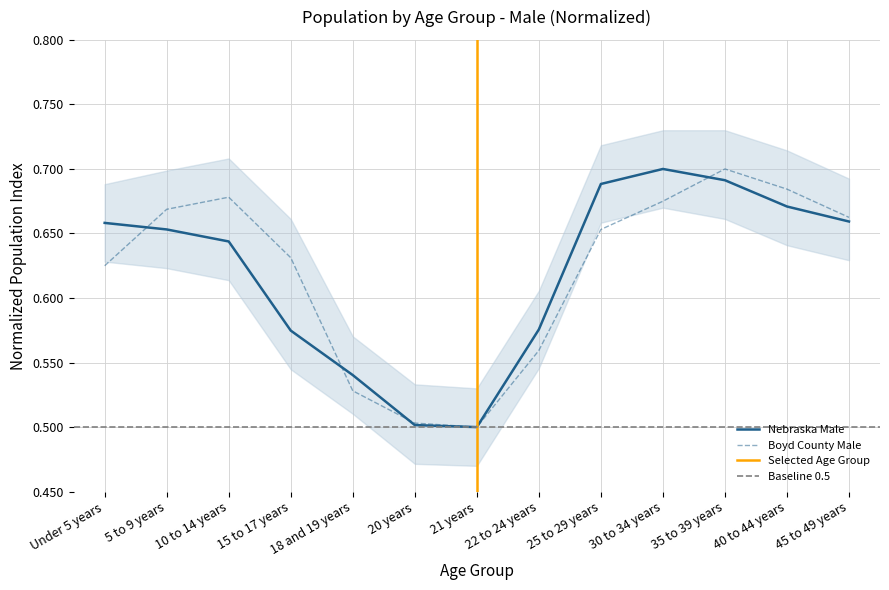

True or false: Nebraska Male has a value of 0.7 at 40 to 44 years.

True